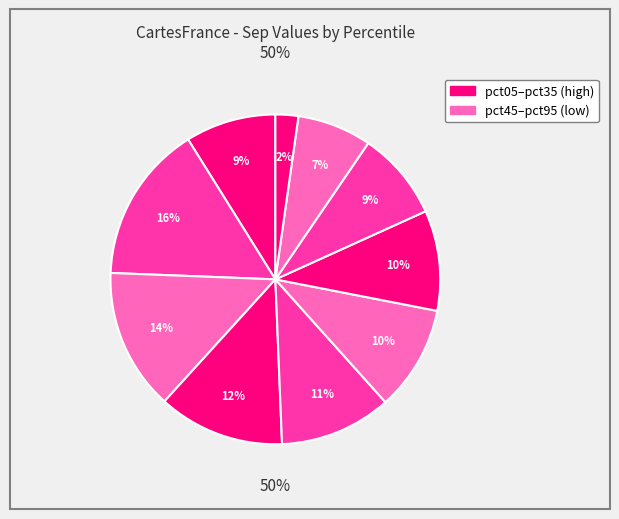

Rank the categories by value from lowest to highest.

pct95, pct85, pct75, pct05, pct65, pct55, pct45, pct35, pct25, pct15